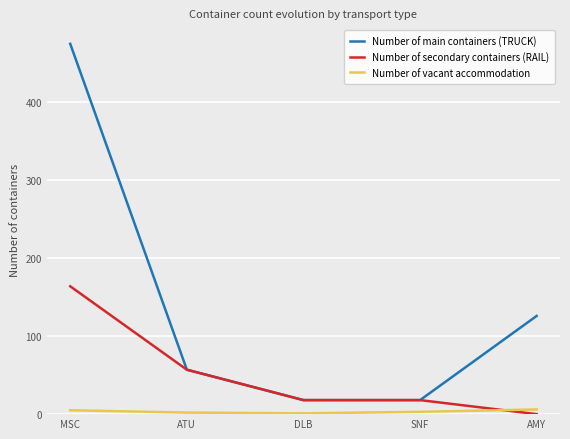

Is the value of Number of secondary containers (RAIL) at SNF greater than the value of Number of vacant accommodation at SNF?

Yes